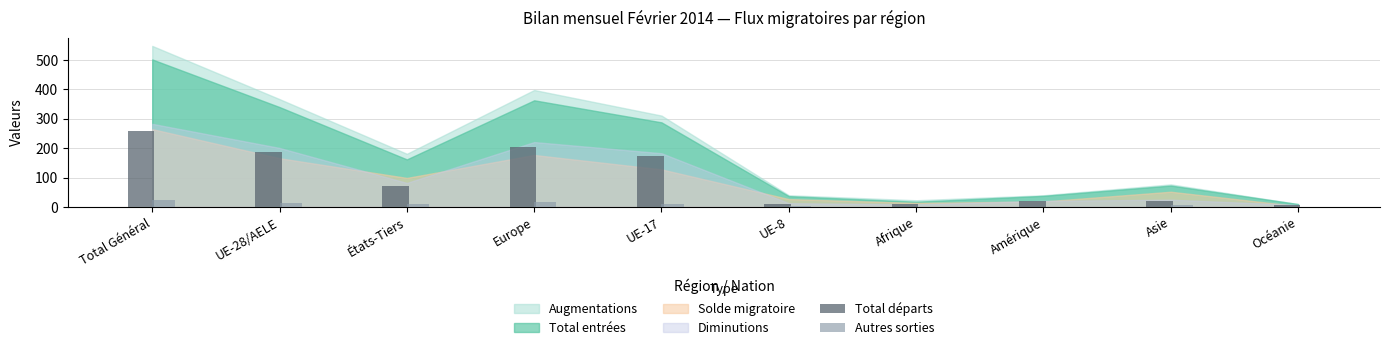

Where is Total départs nearest to the value 132?

UE-17